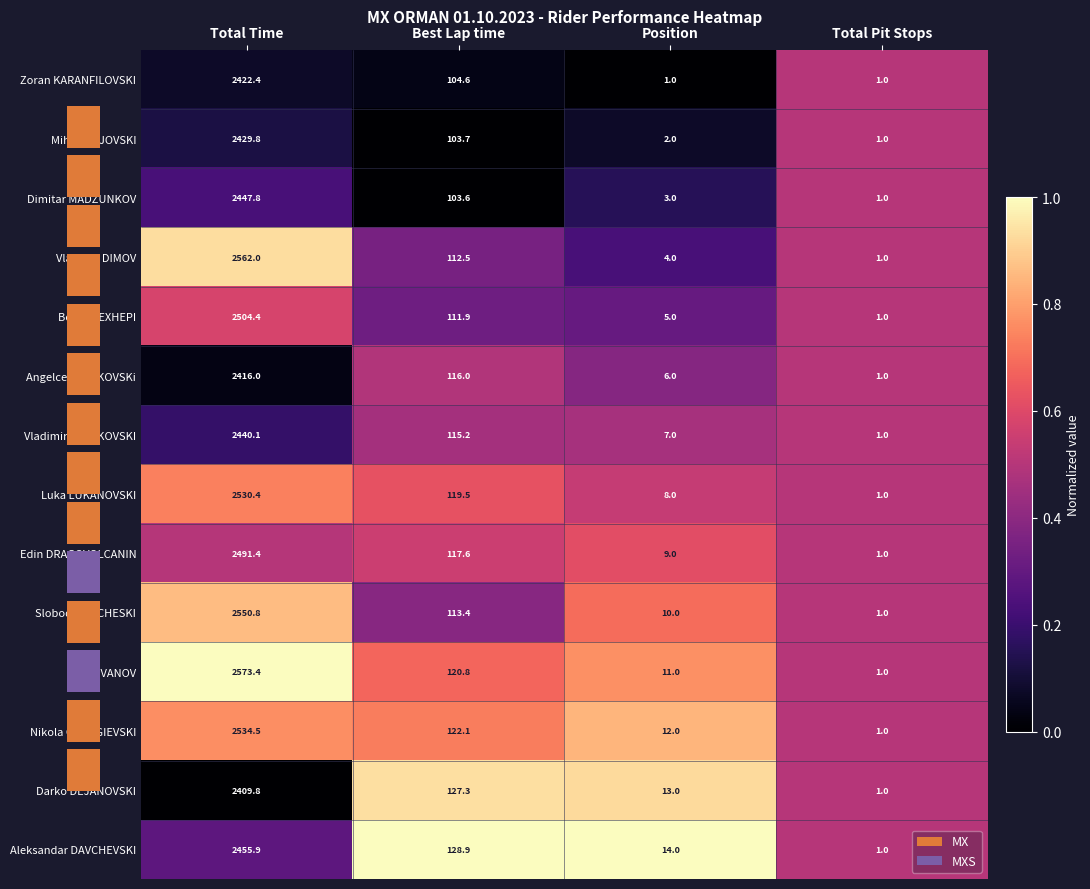

What is the sum of the Dimitar MADZUNKOV values at Total Time and Best Lap time?

2551.4